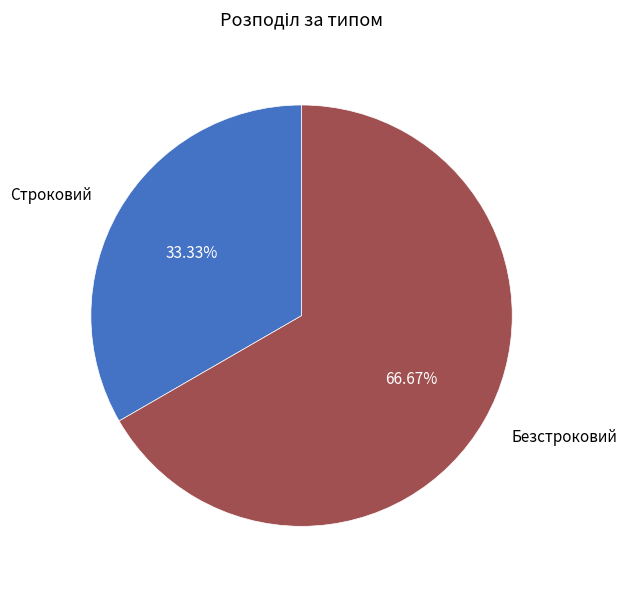

Is it true that Безстроковий is 60% of the pie?

False